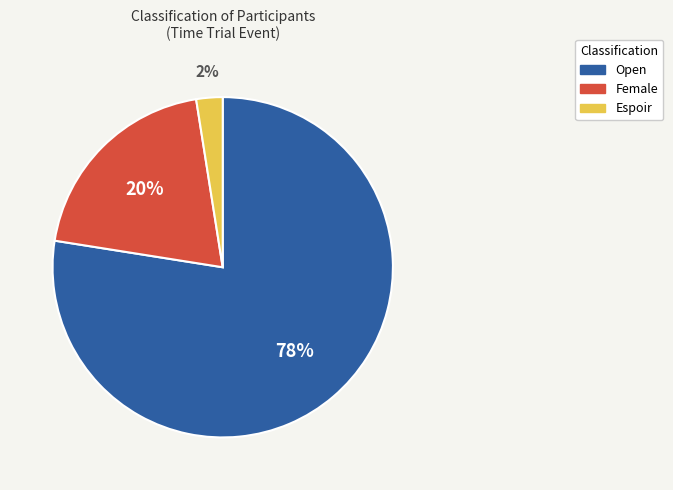

How many segments does this pie chart have?

3